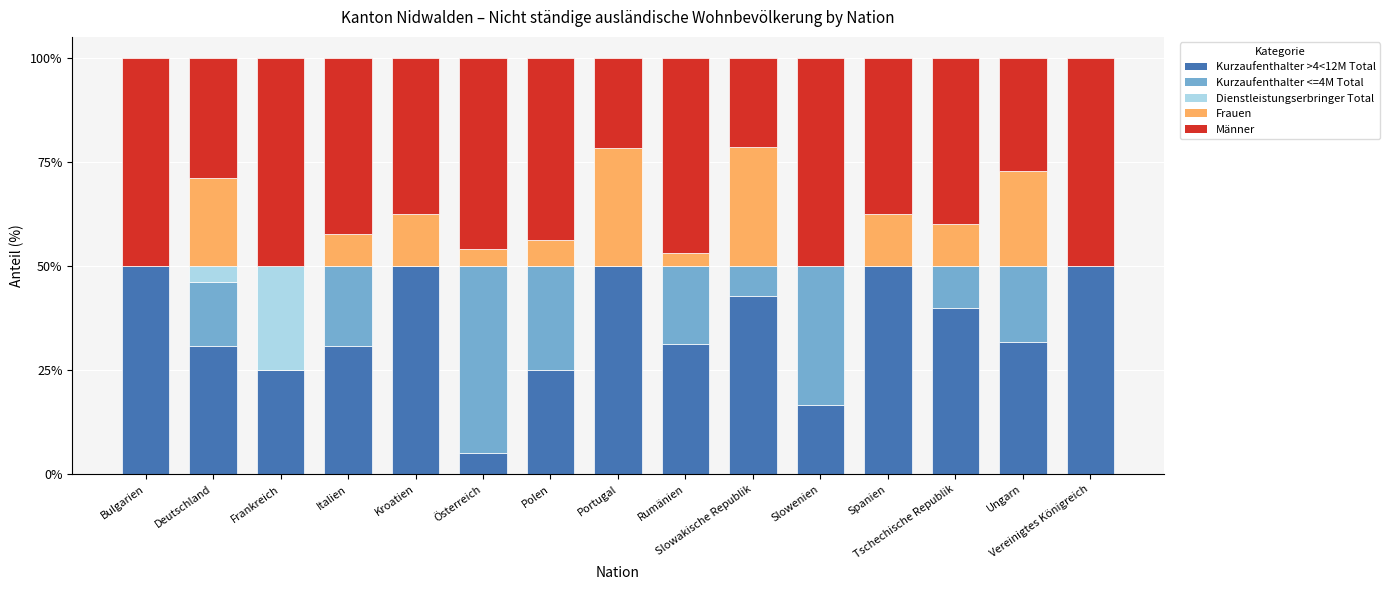

What is the difference between the Kurzaufenthalter >4<12M Total values at Österreich and Slowakische Republik?

37.6